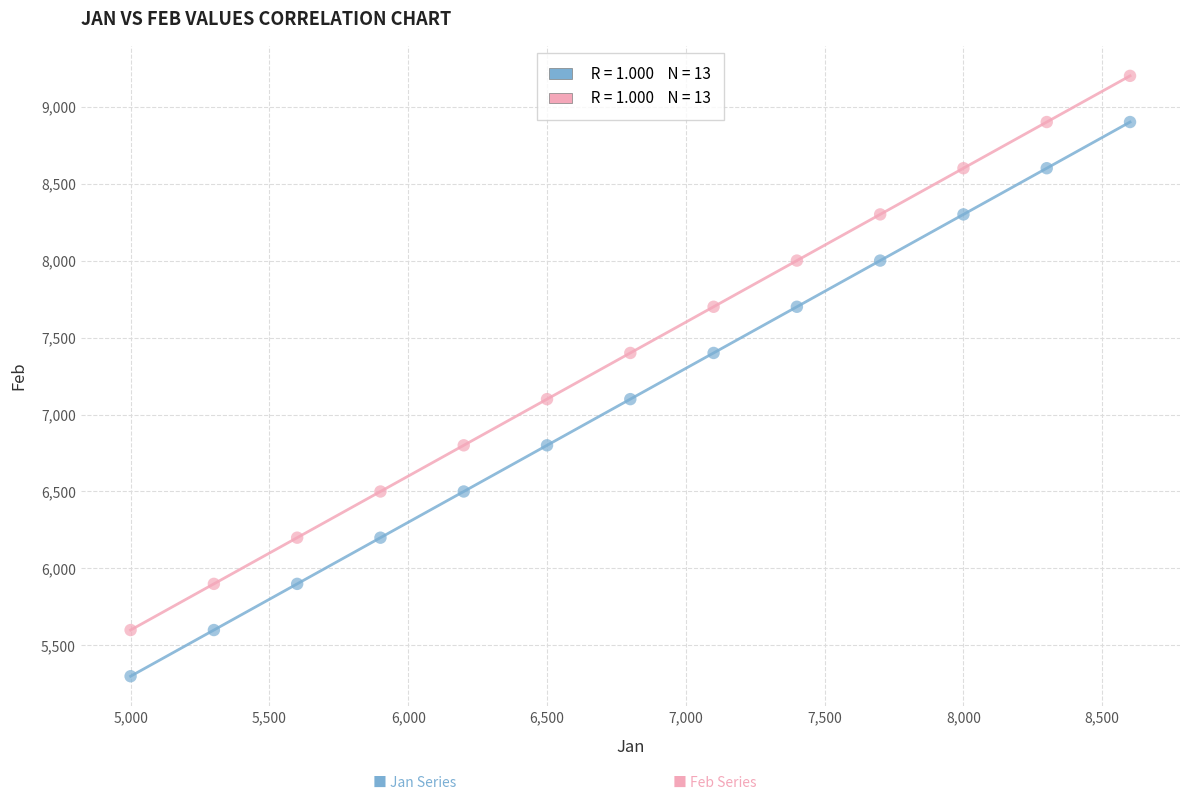

Across all data points, what is the range of X values (max minus min)?

3600